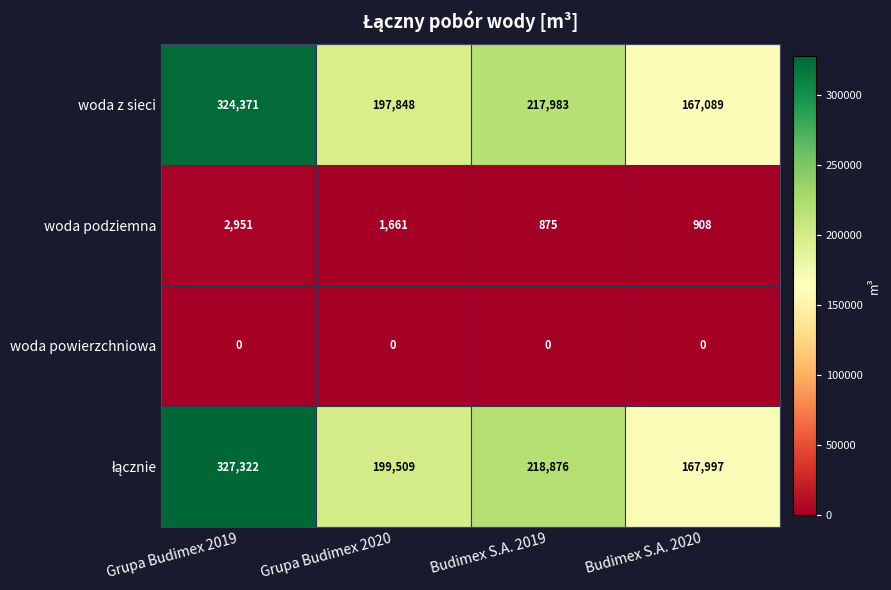

Count the number of categories in the chart.

4